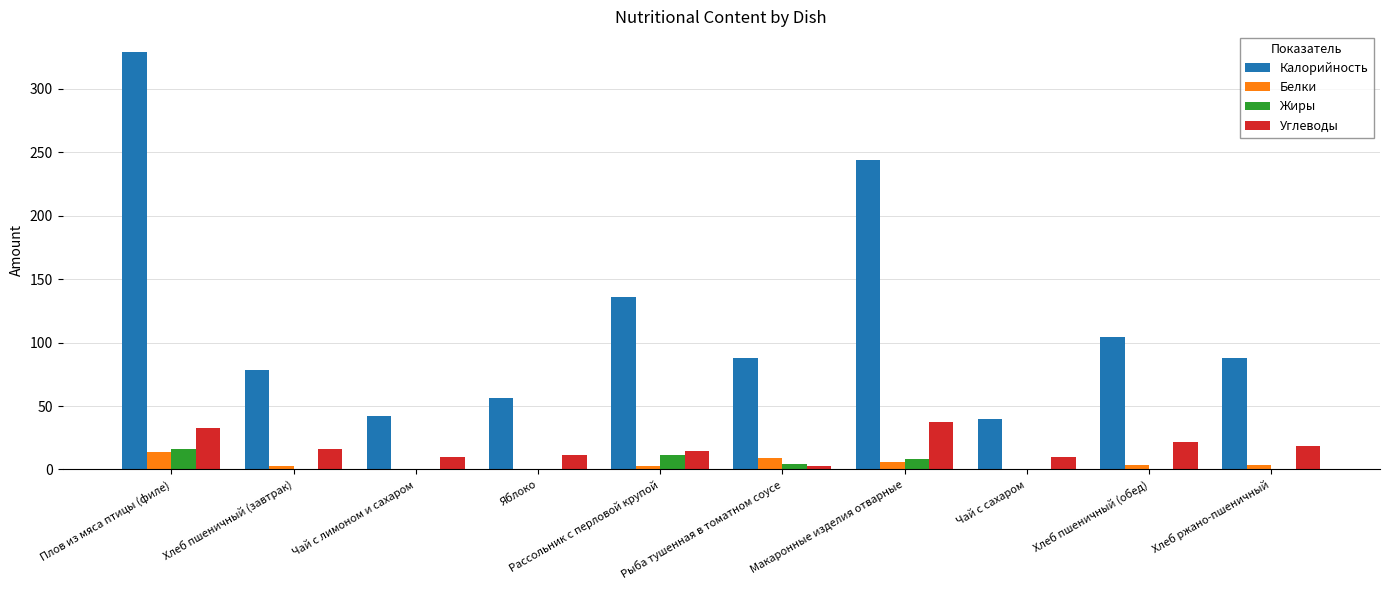

What is the maximum value for Углеводы?

37.1